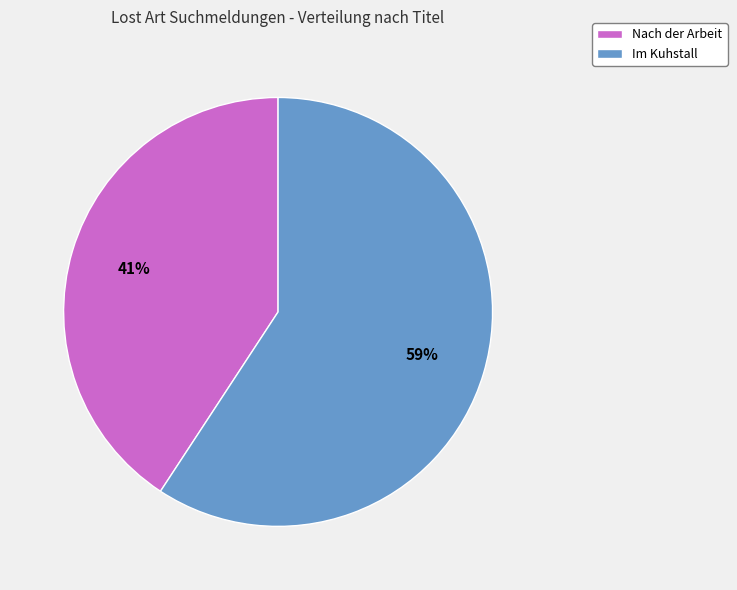

To the nearest percent, what is the combined percentage of Nach der Arbeit and Im Kuhstall?

100%